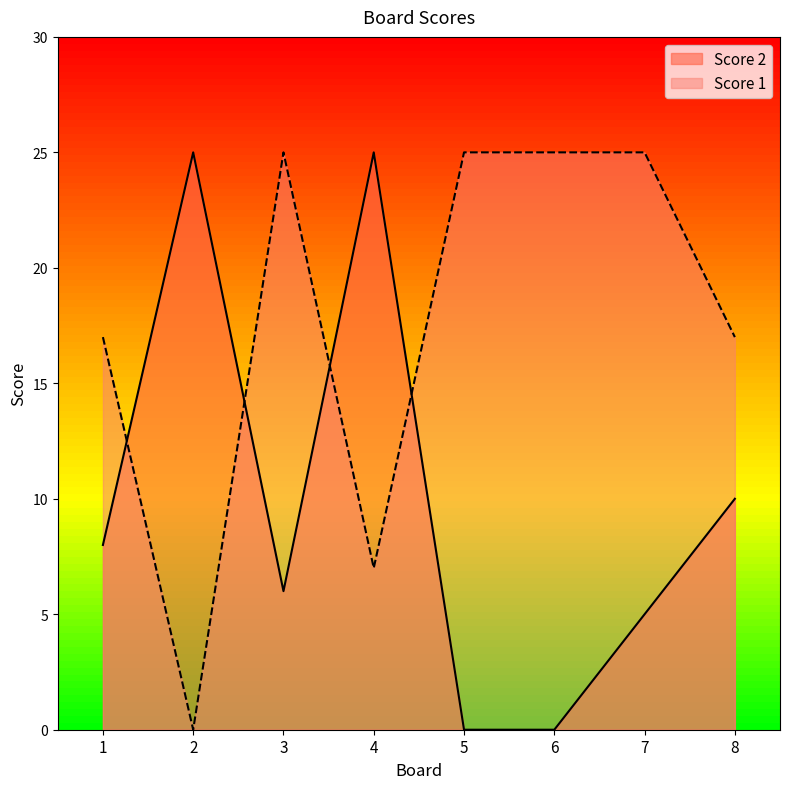

What is the sum of the Score 2 values at 2 and 8?

35